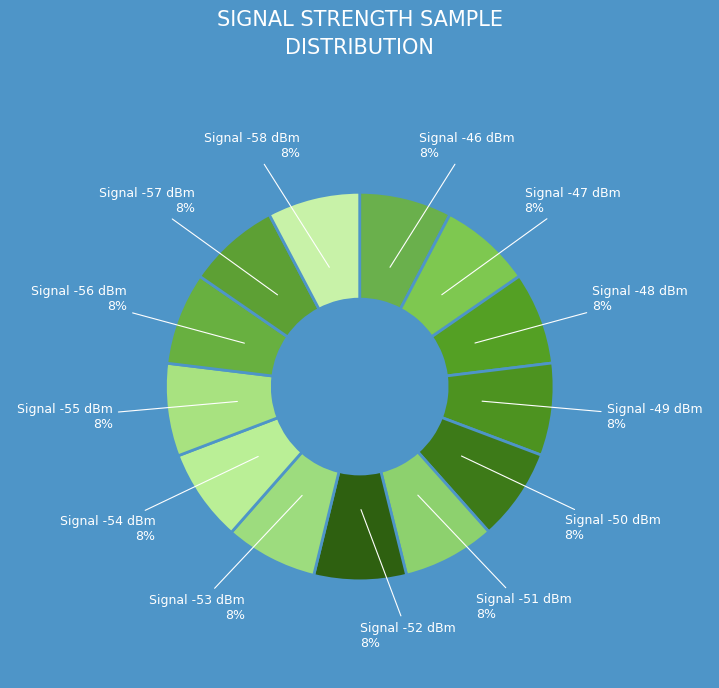

How many slices are in this pie chart?

13